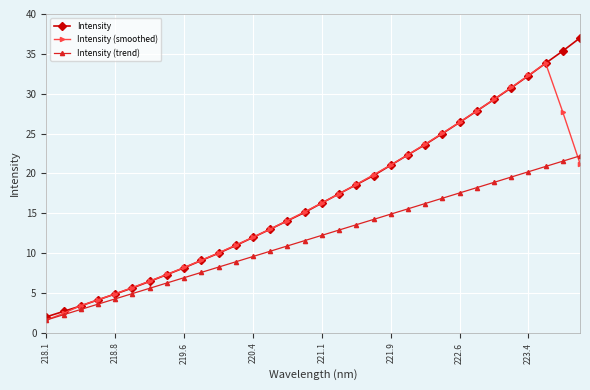

What is the sum of all Intensity values?

545.5